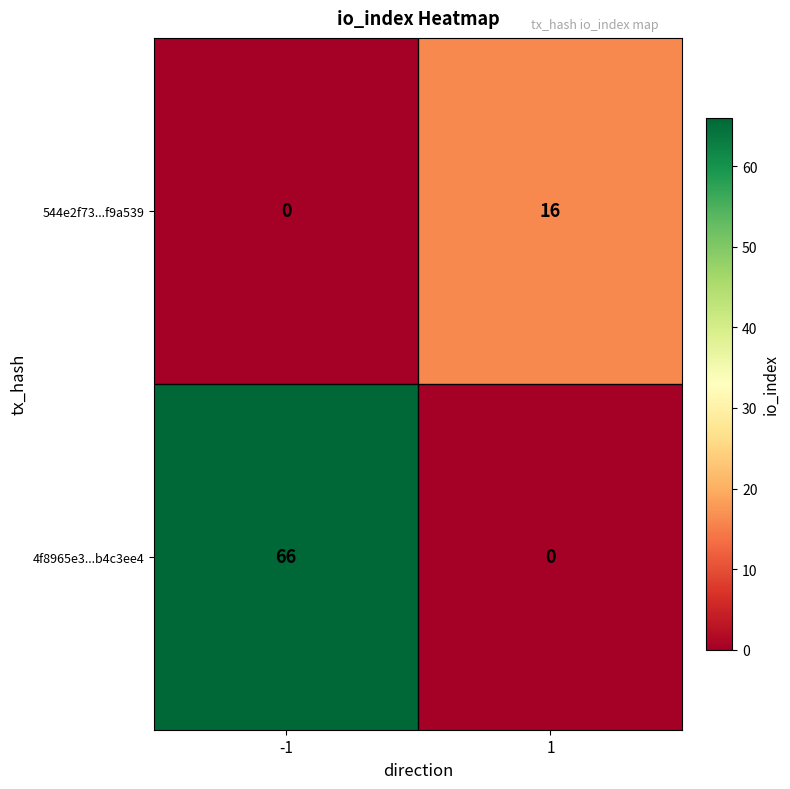

The 4f8965e3...b4c3ee4 series shows 32 at -1. True or false?

False